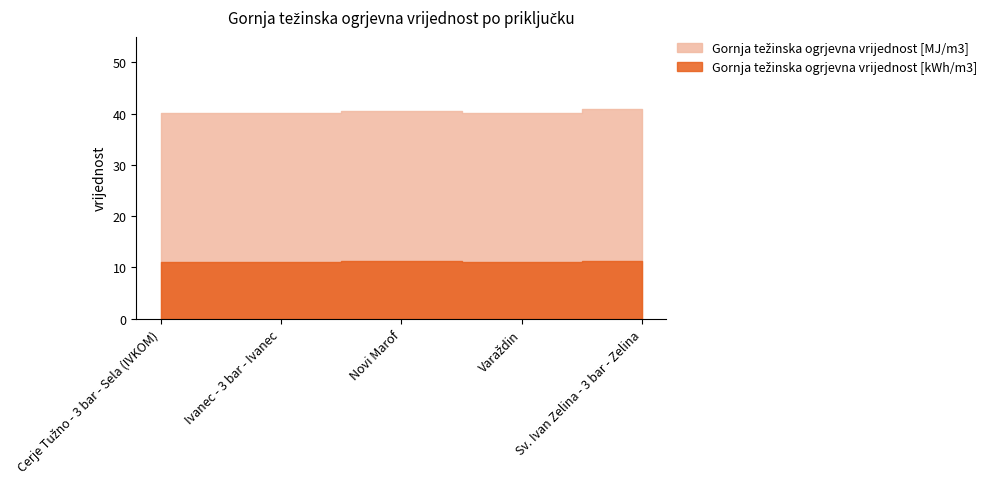

True or false: Gornja težinska ogrjevna vrijednost [kWh/m3] and Gornja težinska ogrjevna vrijednost [MJ/m3] intersect in this chart.

False